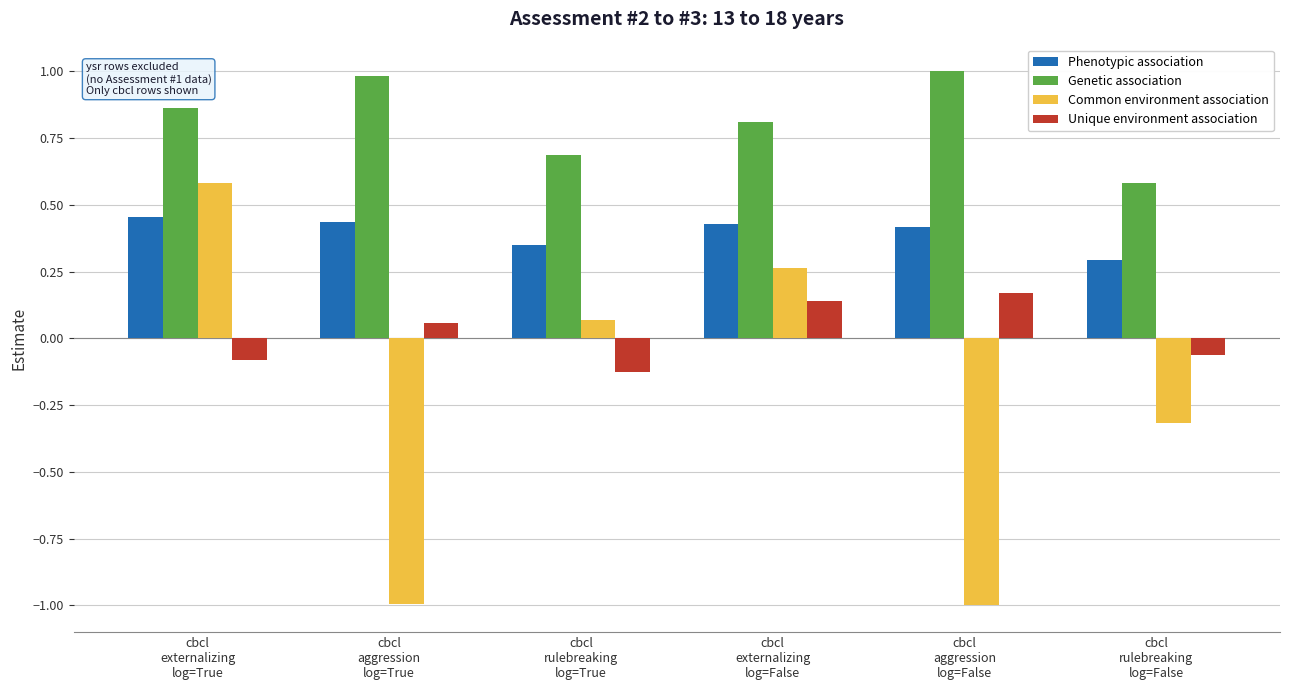

At which label does Unique environment association reach its peak?

cbcl
aggression
log=False